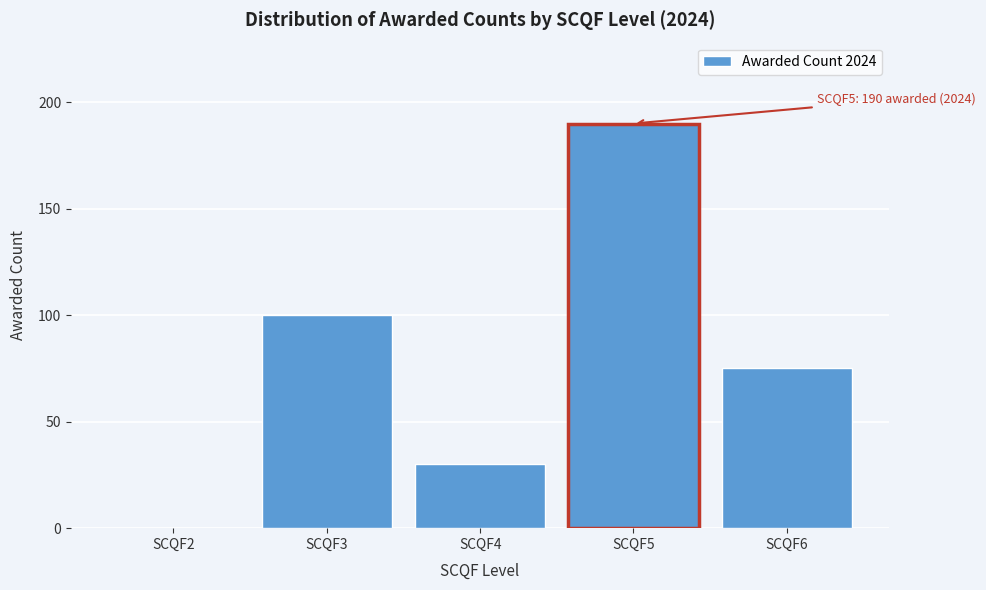

Reading left to right, extract all data points from this chart.

SCQF2=0	SCQF3=100	SCQF4=30	SCQF5=190	SCQF6=75